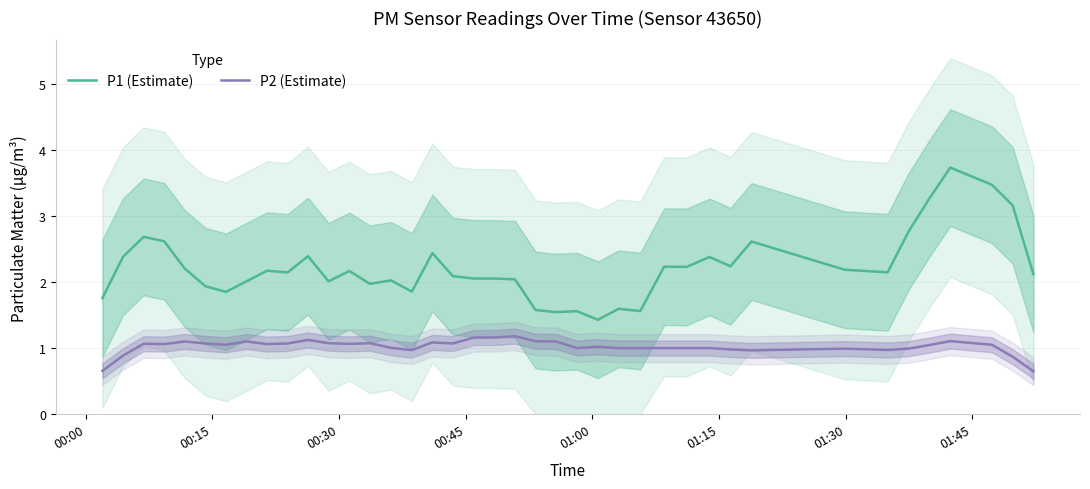

True or false: P1 (Estimate) and P2 (Estimate) intersect in this chart.

False